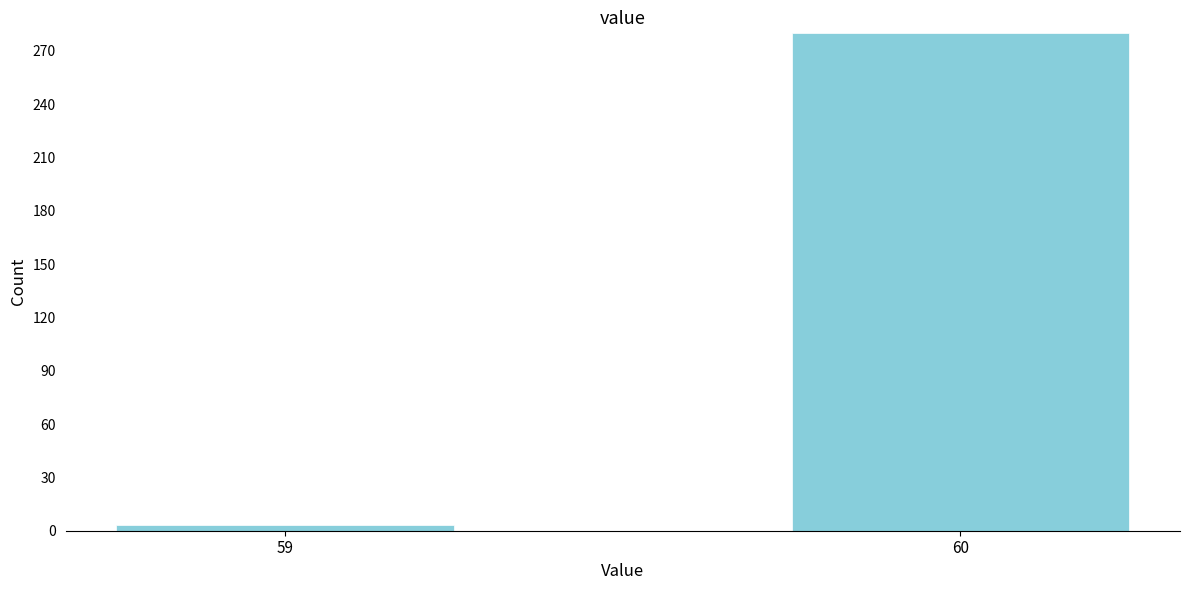

Reading left to right, transcribe all the data shown in this chart.

3	280